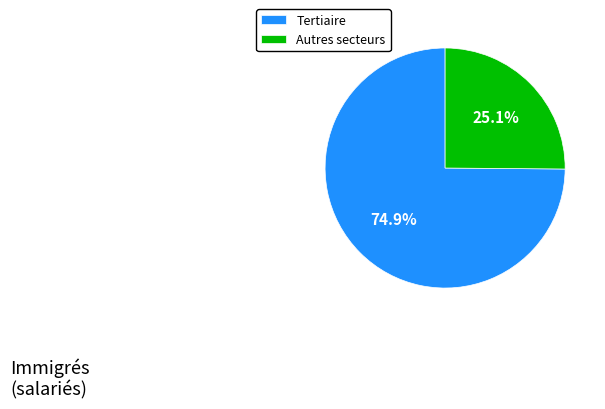

To the nearest percent, what is the difference between the largest and smallest slice percentages?

50%